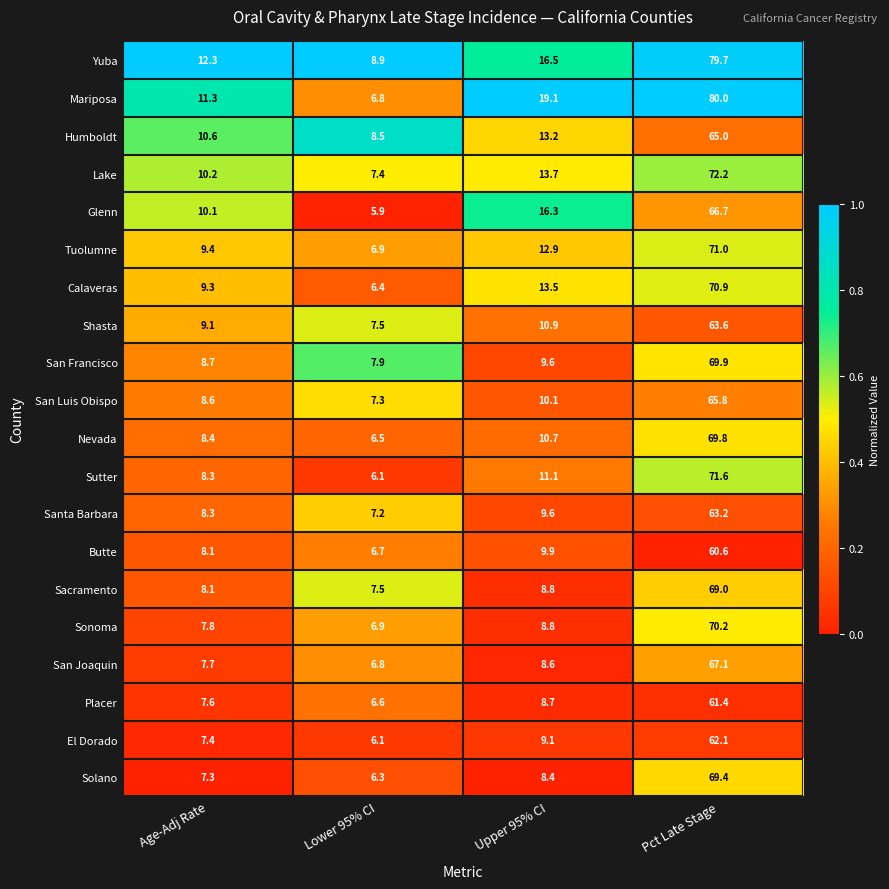

List the series in order of their peak value, lowest first.

Butte, Placer, El Dorado, Santa Barbara, Shasta, Humboldt, San Luis Obispo, Glenn, San Joaquin, Sacramento, Solano, Nevada, San Francisco, Sonoma, Calaveras, Tuolumne, Sutter, Lake, Yuba, Mariposa